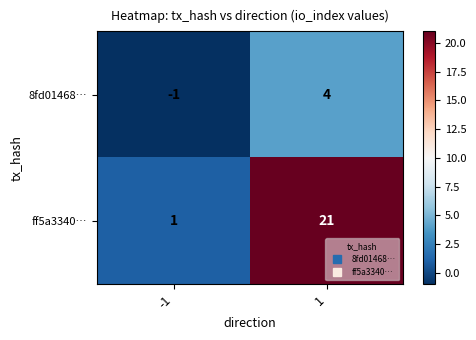

What is the spread (max minus min) of values at -1?

2